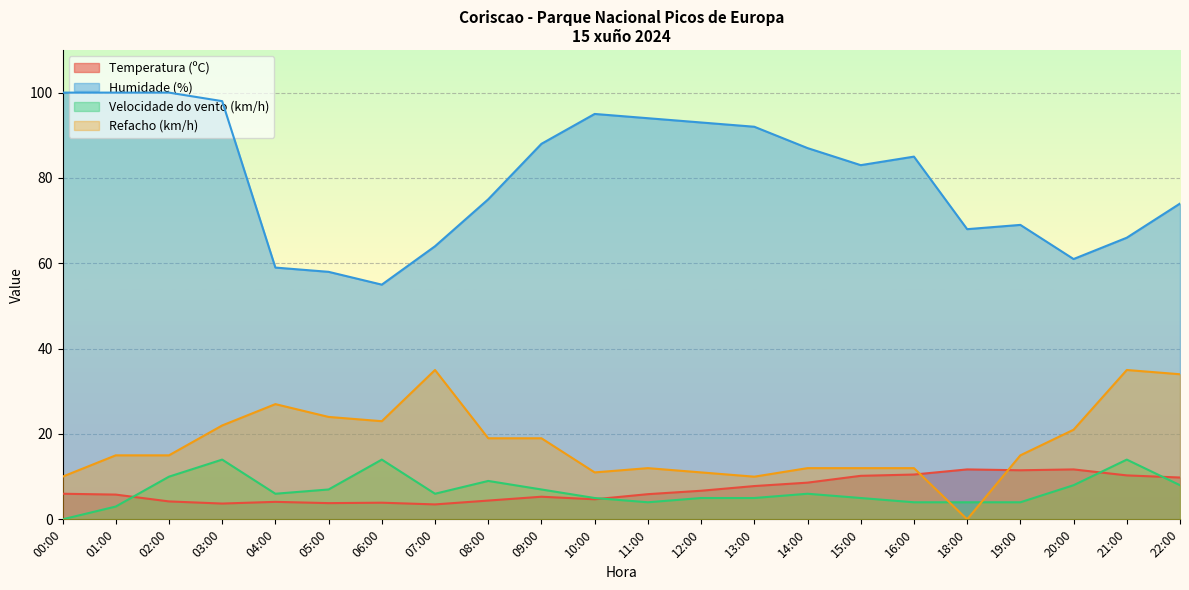

Reading right to left, list all the values displayed in this chart.

Temperatura (ºC): 9.8	10.3	11.7	11.5	11.7	10.5	10.2	8.6	7.8	6.7	5.9	4.7	5.3	4.4	3.5	3.9	3.8	4.1	3.7	4.2	5.8	6.0
Humidade (%): 74.0	66.0	61.0	69.0	68.0	85.0	83.0	87.0	92.0	93.0	94.0	95.0	88.0	75.0	64.0	55.0	58.0	59.0	98.0	100.0	100.0	100.0
Velocidade do vento (km/h): 8.0	14.0	8.0	4.0	4.0	4.0	5.0	6.0	5.0	5.0	4.0	5.0	7.0	9.0	6.0	14.0	7.0	6.0	14.0	10.0	3.0	0.0
Refacho (km/h): 34.0	35.0	21.0	15.0	0.0	12.0	12.0	12.0	10.0	11.0	12.0	11.0	19.0	19.0	35.0	23.0	24.0	27.0	22.0	15.0	15.0	10.0